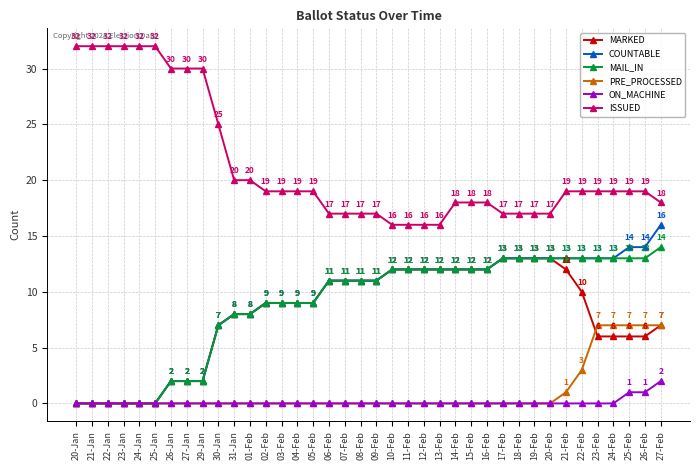

What is the sum of all COUNTABLE values?

341